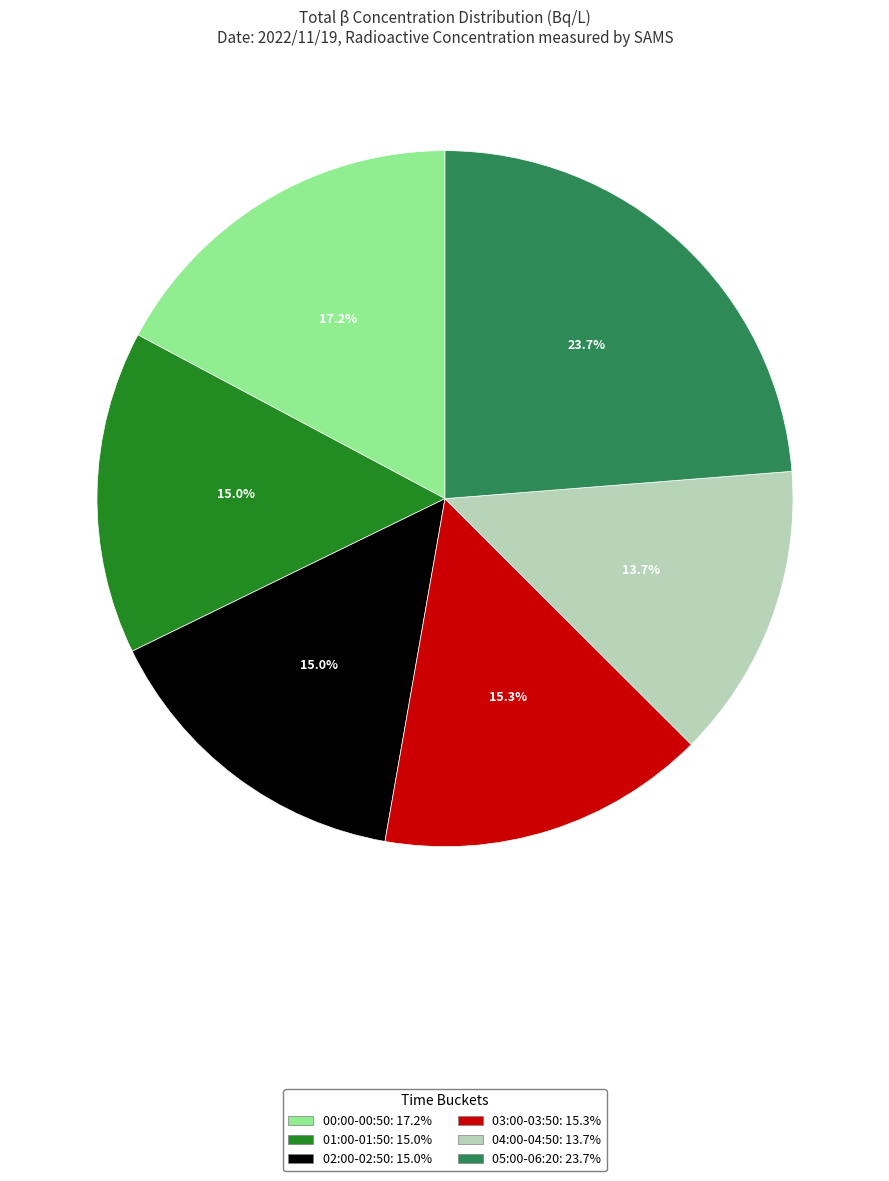

Is there any slice that represents more than half of the pie?

No